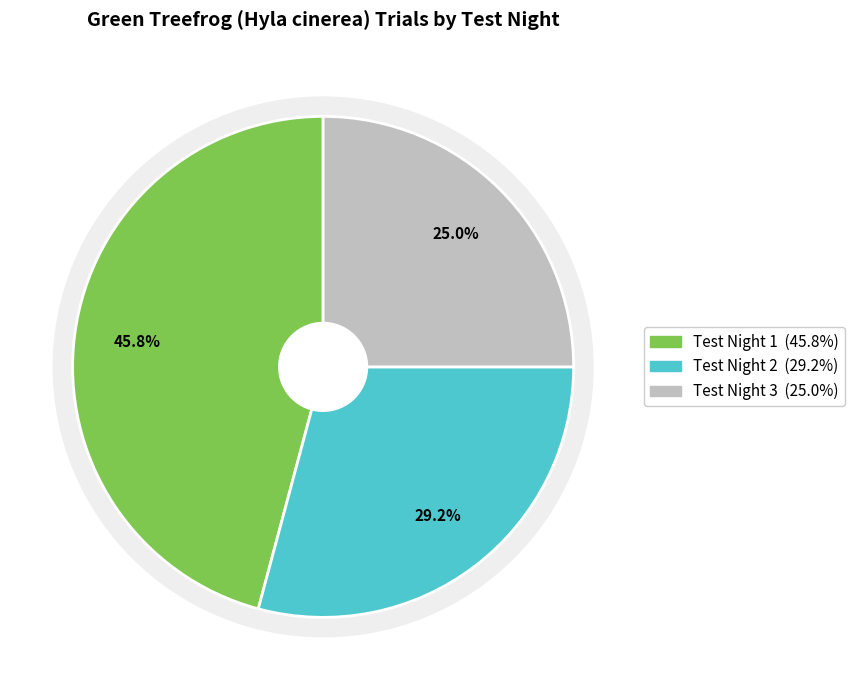

What is the change in value from Test Night 1 to Test Night 3?

-5